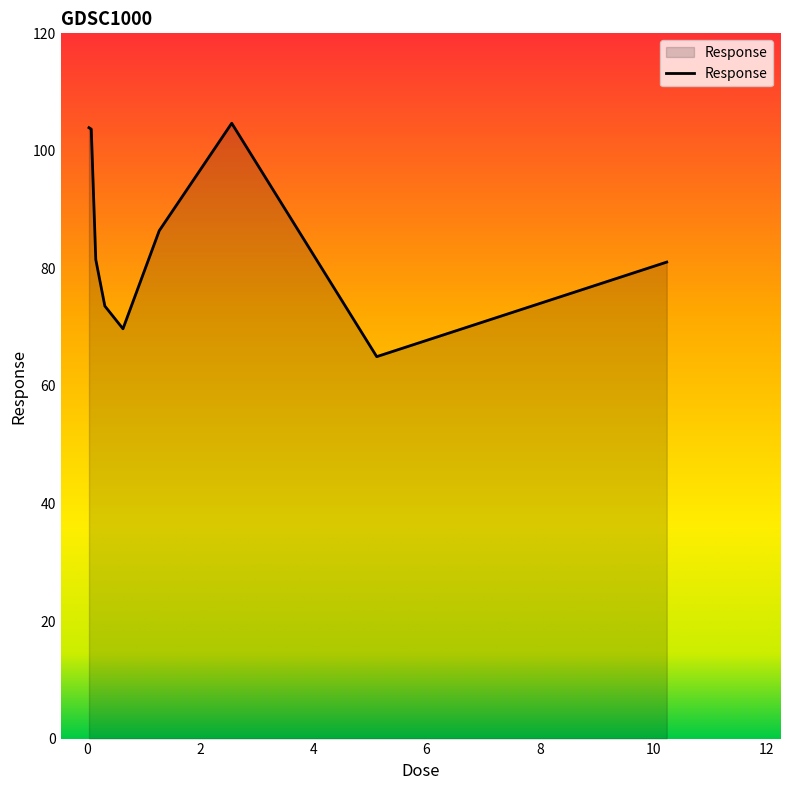

What is the smallest value displayed?

65.0